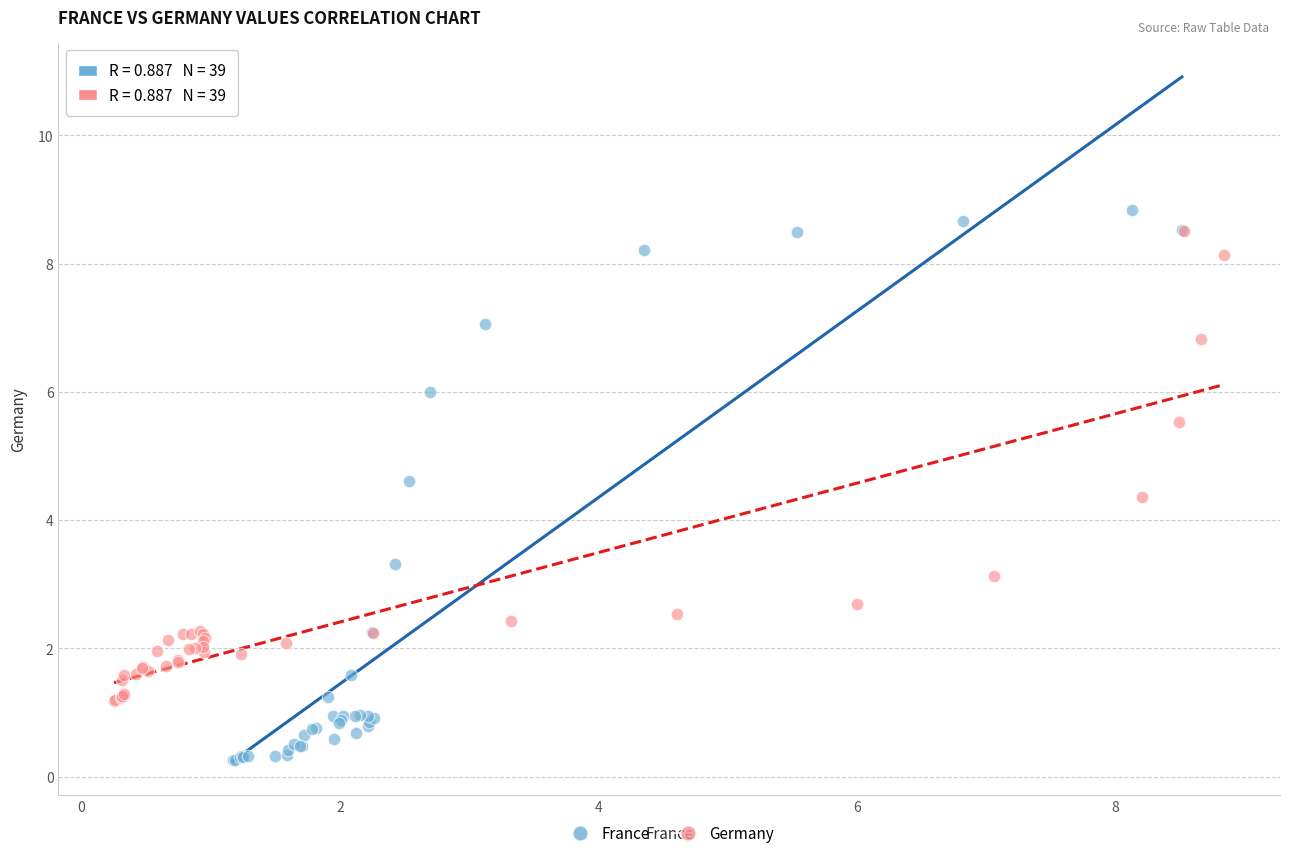

Which series reaches the minimum Y coordinate?

France